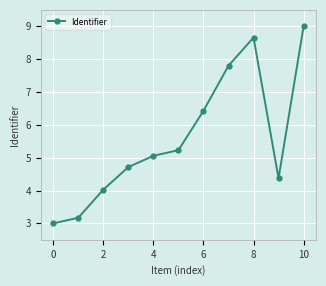

What is the value of the 3rd point from the left?

4.0